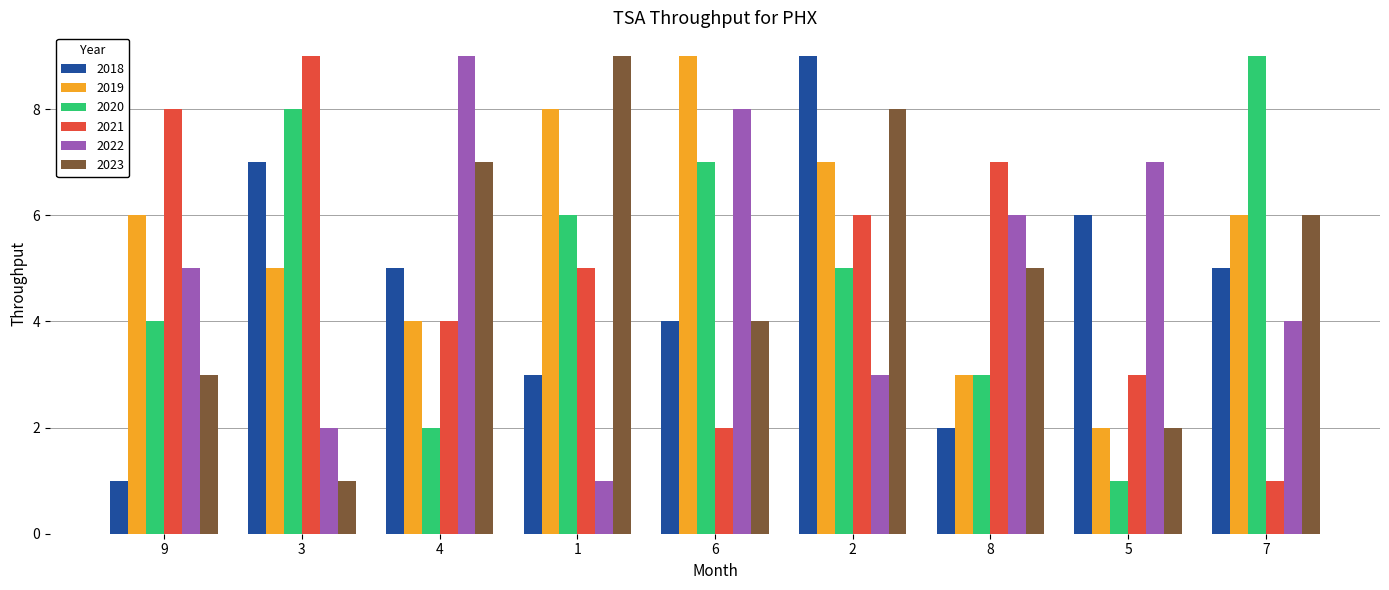

What is the label of the 2nd bar from the left?

3